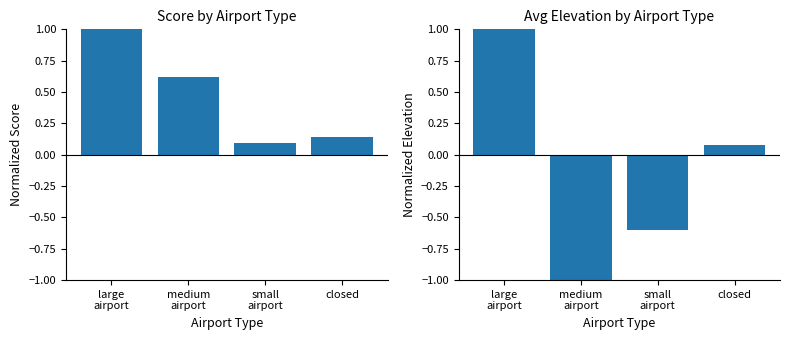

List the labels in order of Score (normalized) value, largest first.

large
airport, medium
airport, closed, small
airport